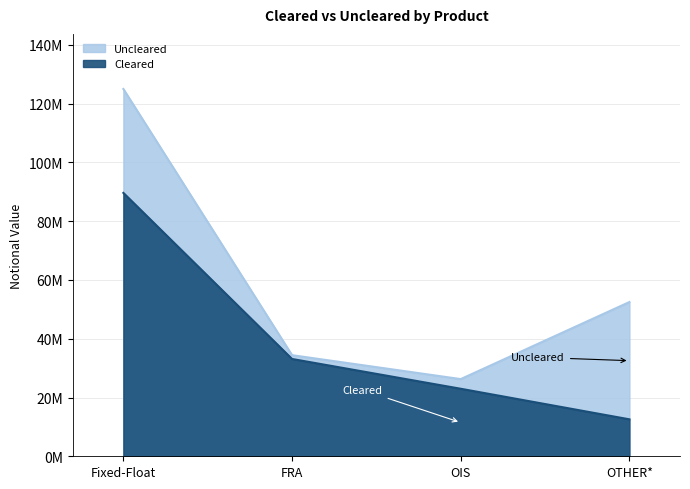

What is the maximum value shown in the chart?

89639138